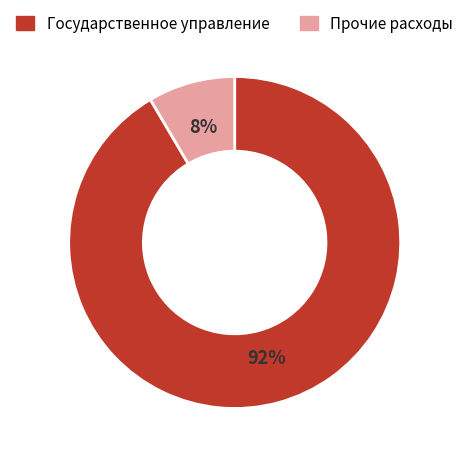

To the nearest percent, what is the average slice percentage?

50%